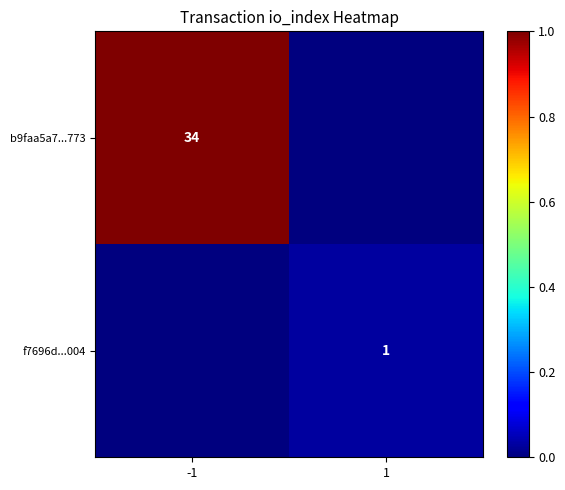

The b9faa5a7...773 series shows 1.7 at -1. True or false?

False